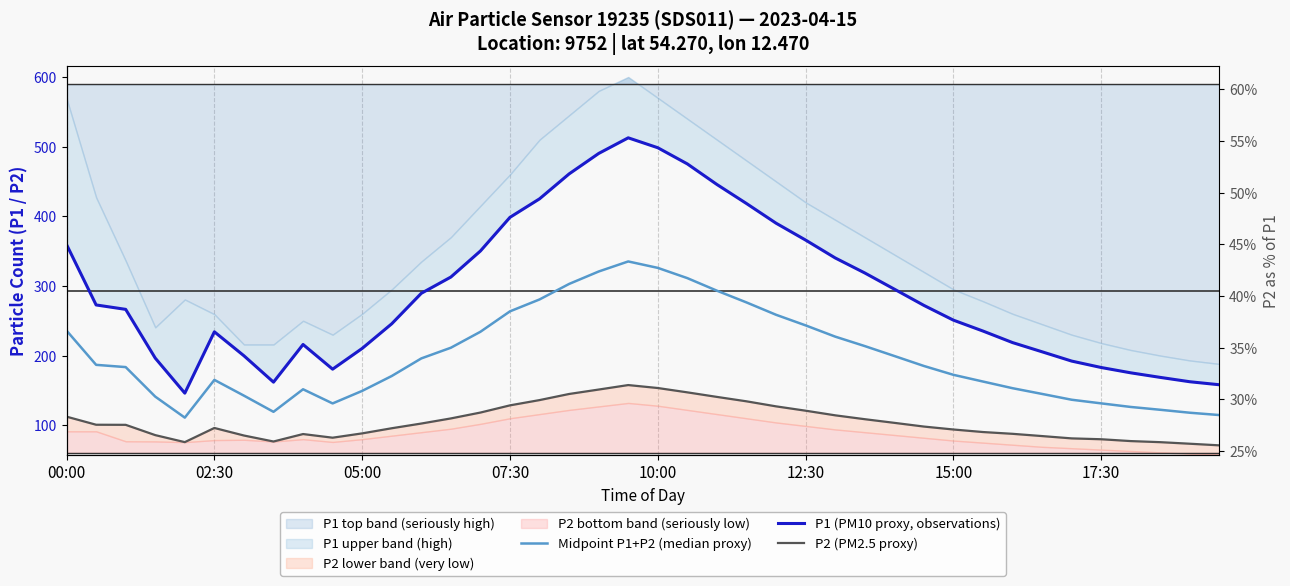

Read the P2 (PM2.5 proxy) value at 28.

103.4